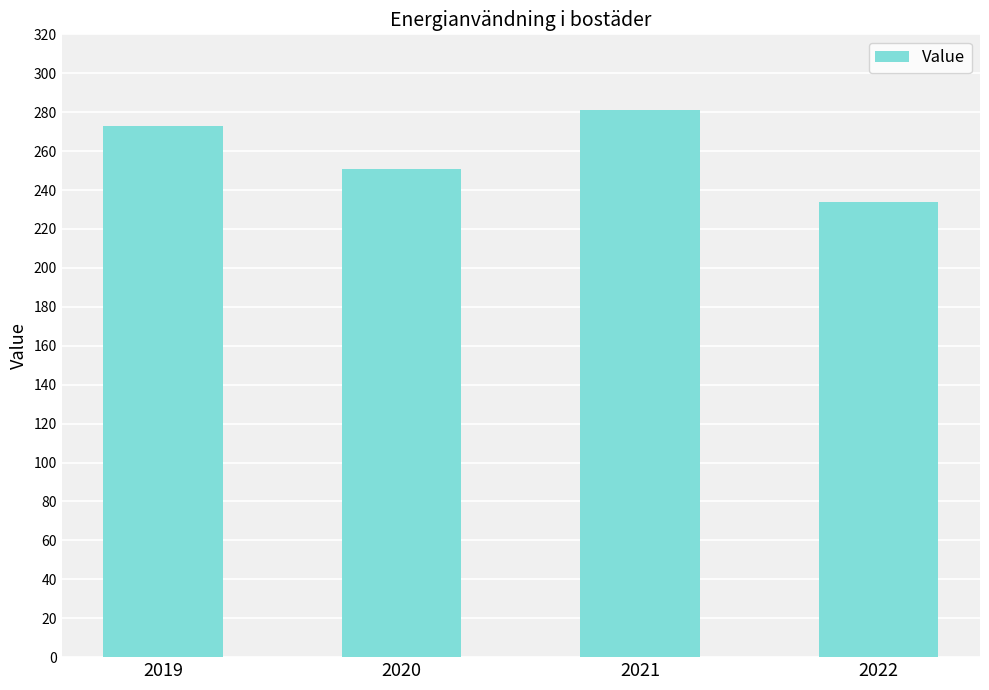

How many values are between 251 and 281?

3